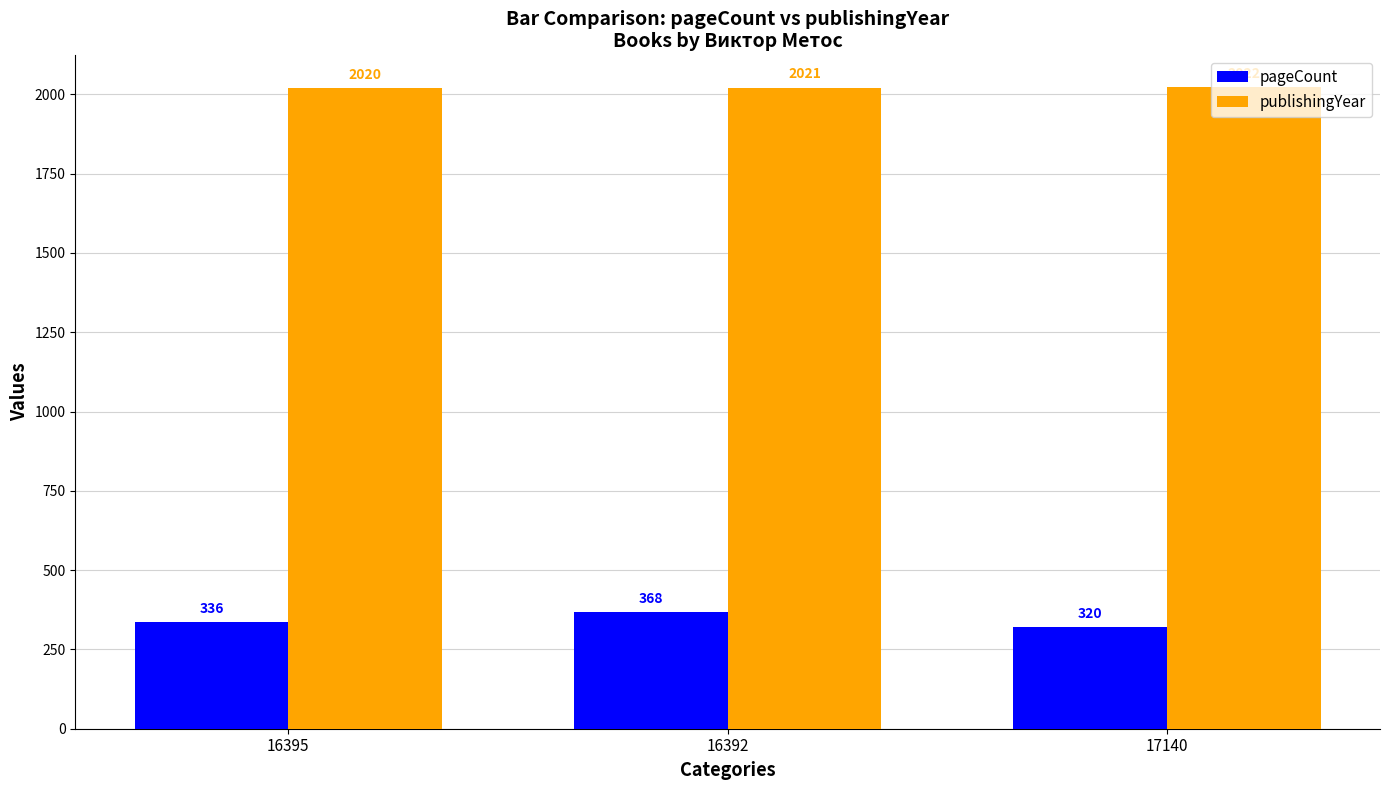

Reading left to right, transcribe all the data shown in this chart.

pageCount: 336	368	320
publishingYear: 2020	2021	2022